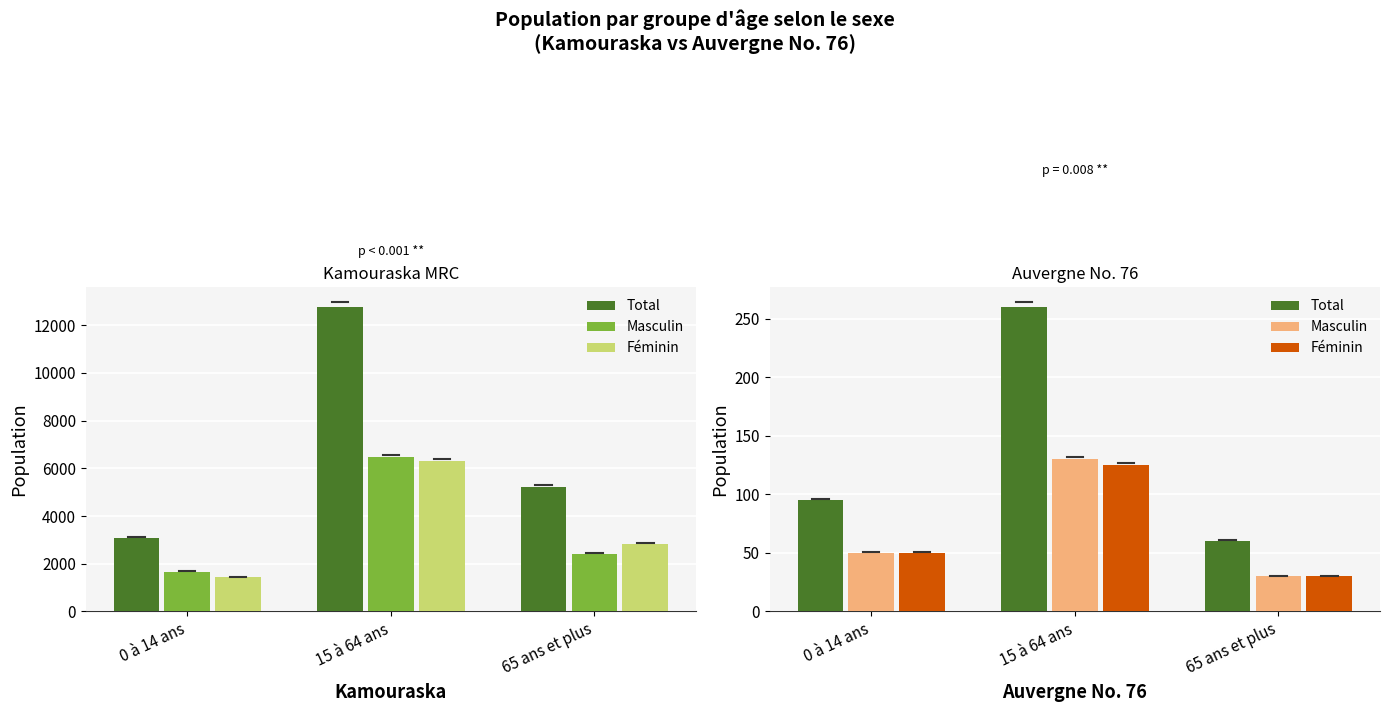

True or false: Total has a value of 60 at 65 ans et plus.

True